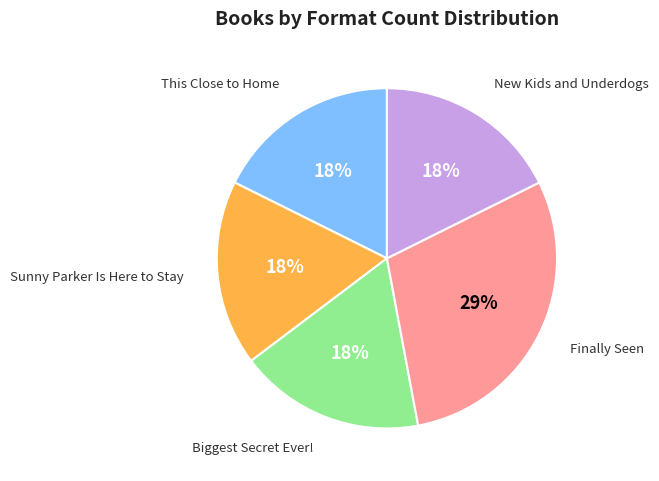

To the nearest percent, what is the average slice percentage?

20%